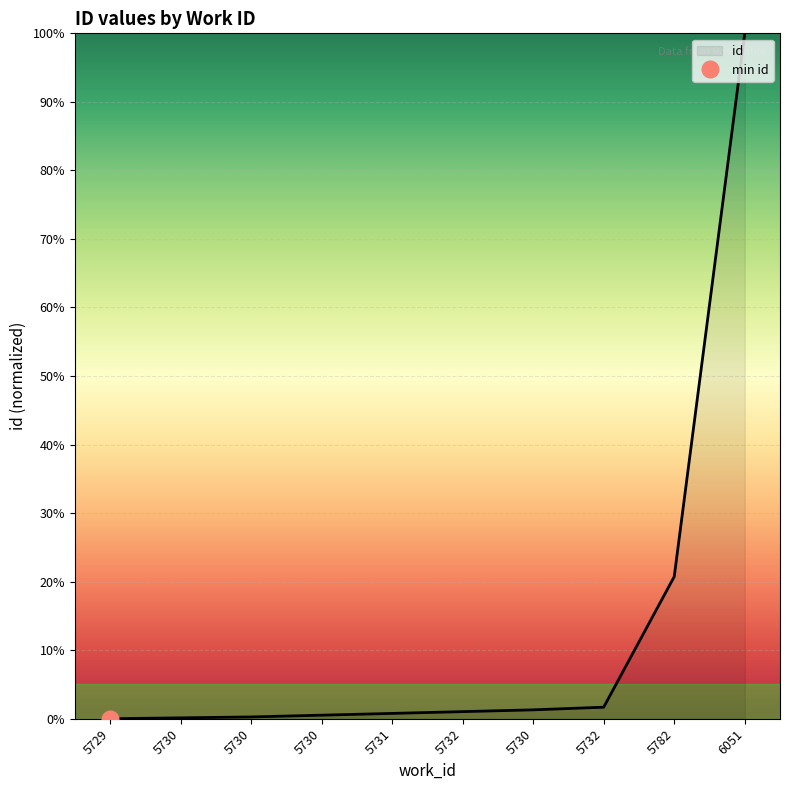

What is the value of the 10th point from the left?

100.0